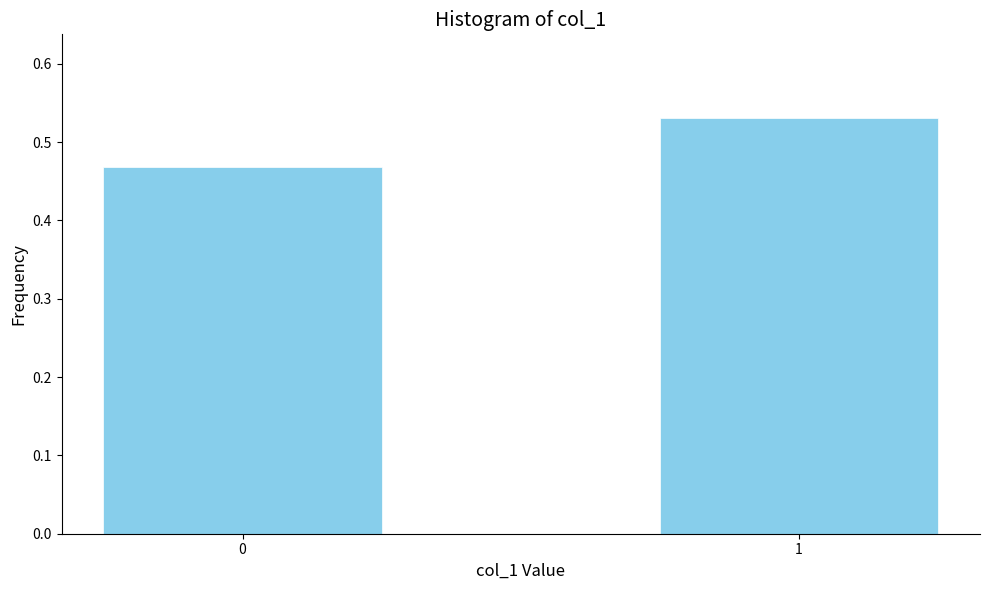

List the labels in order of value, smallest first.

0, 1